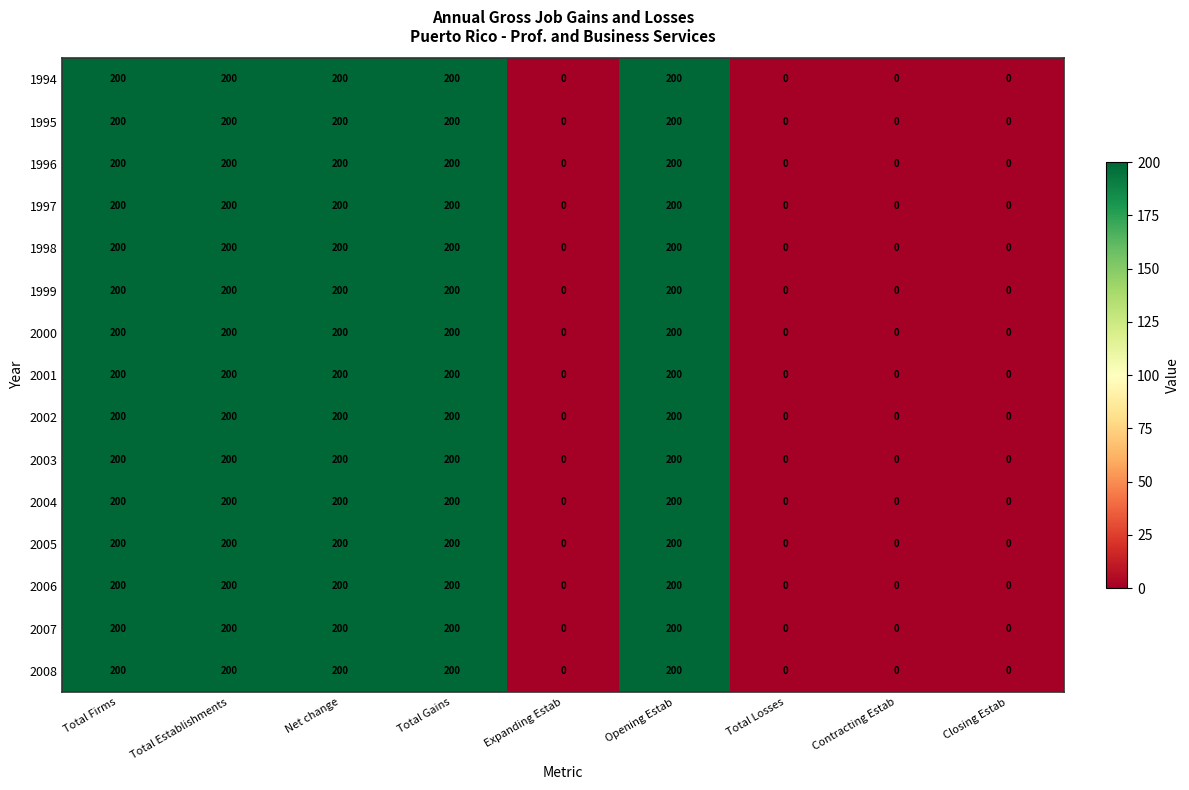

What is the greatest value displayed?

200